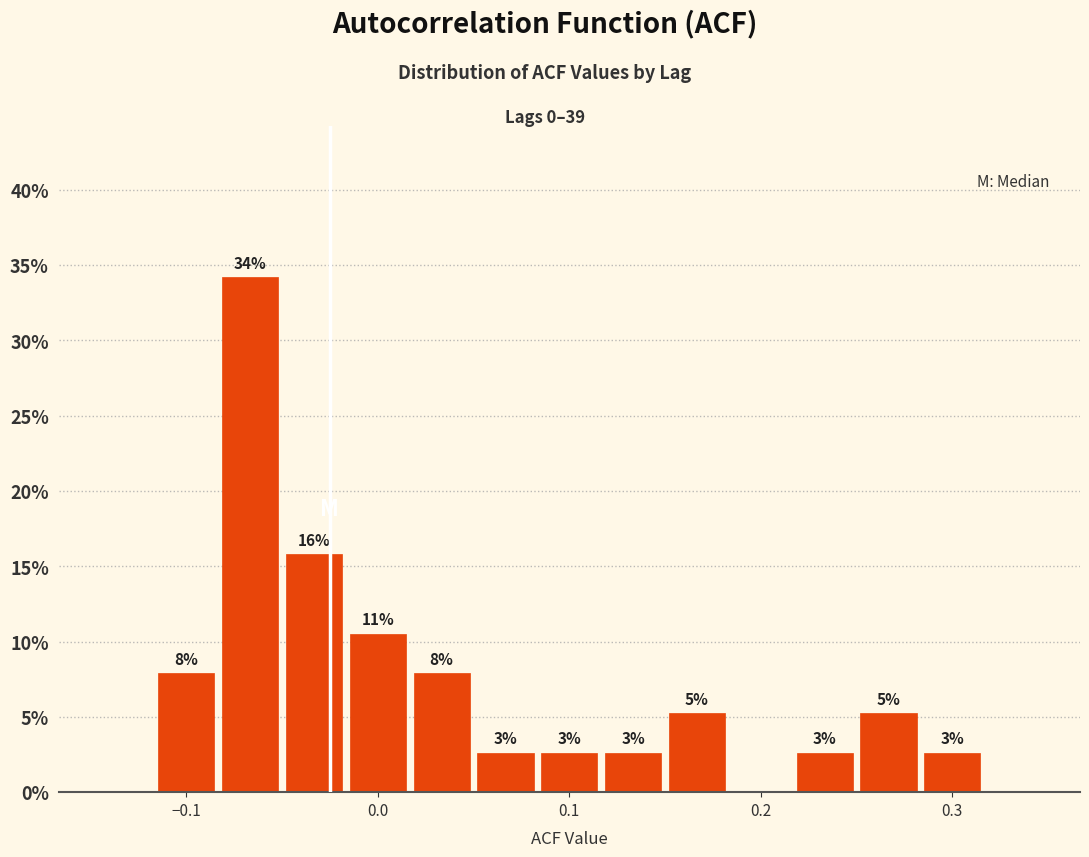

Around what value on the x-axis is the tallest bar? Give the approximate position of its centre, as read against the axis.

-0.07